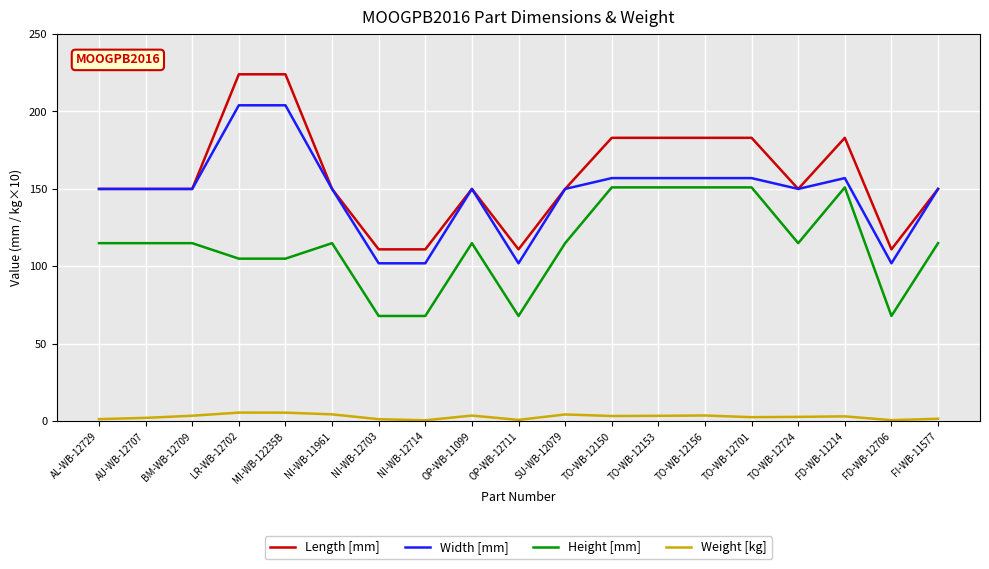

Is the value of Width [mm] at NI-WB-12714 greater than the value of Weight [kg] at AU-WB-12707?

Yes